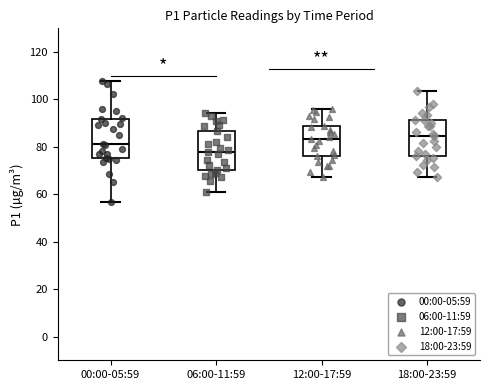

Reading left to right, transcribe this box plot: for each box, give where its median line is, the range the box spans, and where its two whiskers end, as read against the y-axis. The values are not printed on the chart, so give them approximately, as read against the axis.

00:00-05:59: median 82, box 76 to 92, whiskers 56 to 108
06:00-11:59: median 78, box 70 to 86, whiskers 60 to 94
12:00-17:59: median 84, box 76 to 88, whiskers 68 to 96
18:00-23:59: median 84, box 76 to 92, whiskers 68 to 104